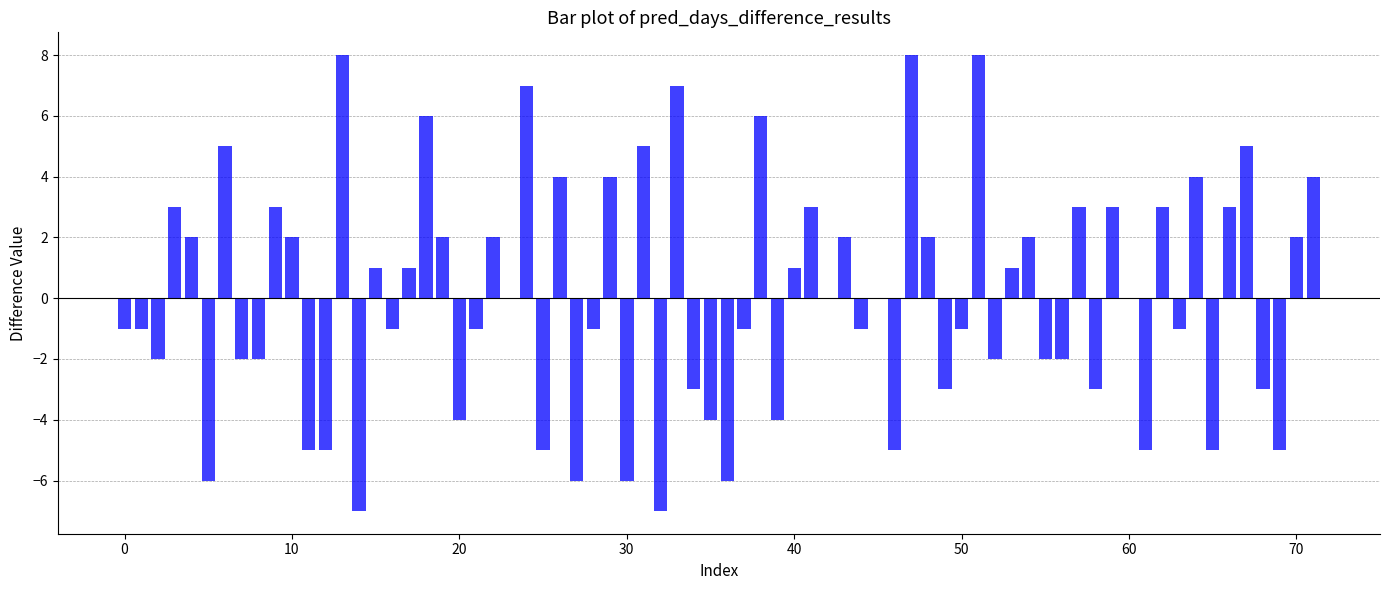

What is the greatest value displayed?

8